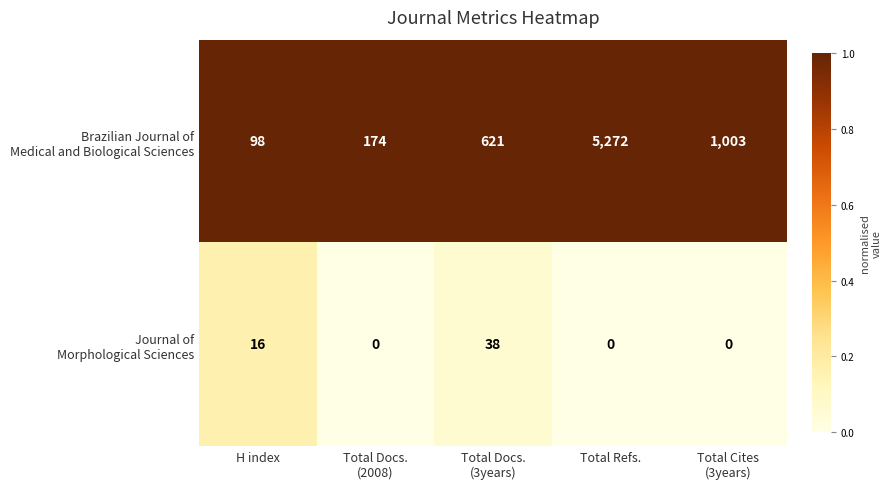

At which category is the sum across all series the highest?

Total Refs.